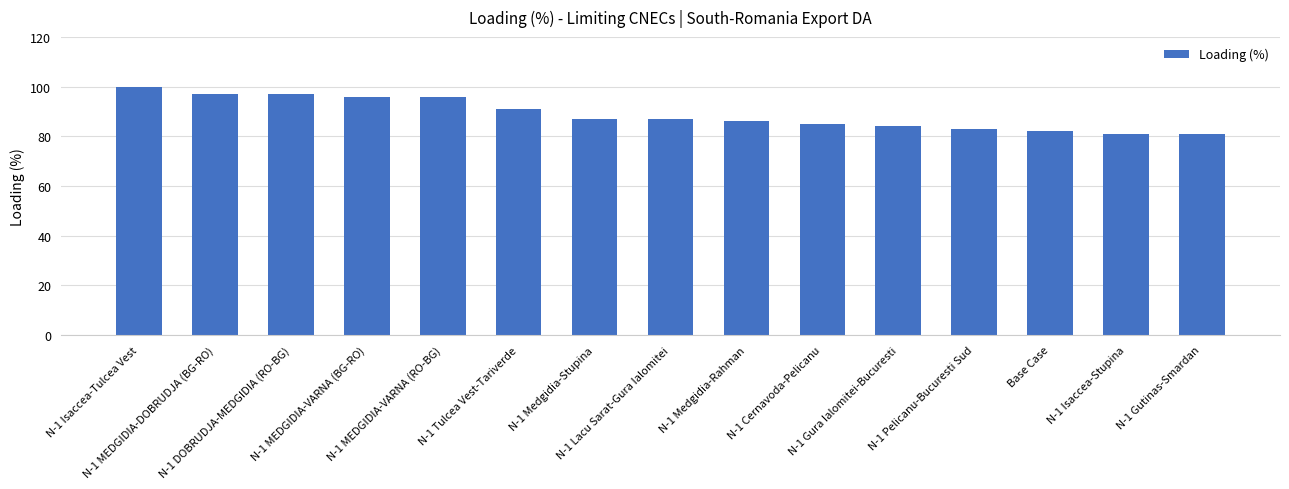

What is the greatest value displayed?

100